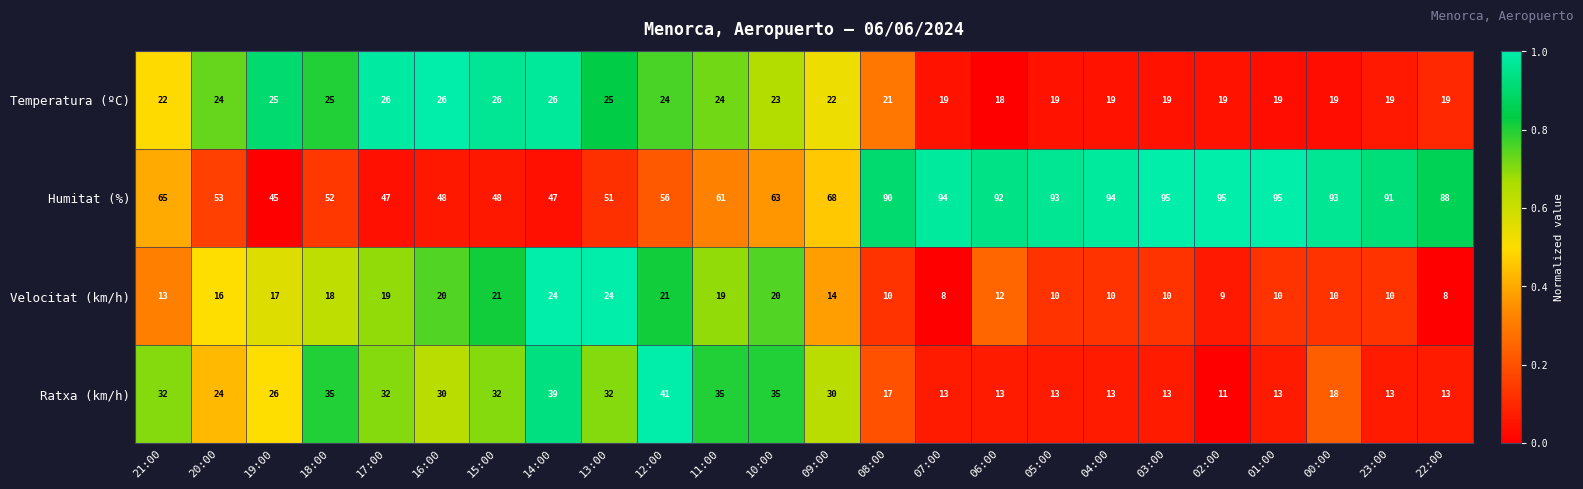

Which series changed the most between 03:00 and 00:00?

Ratxa (km/h)